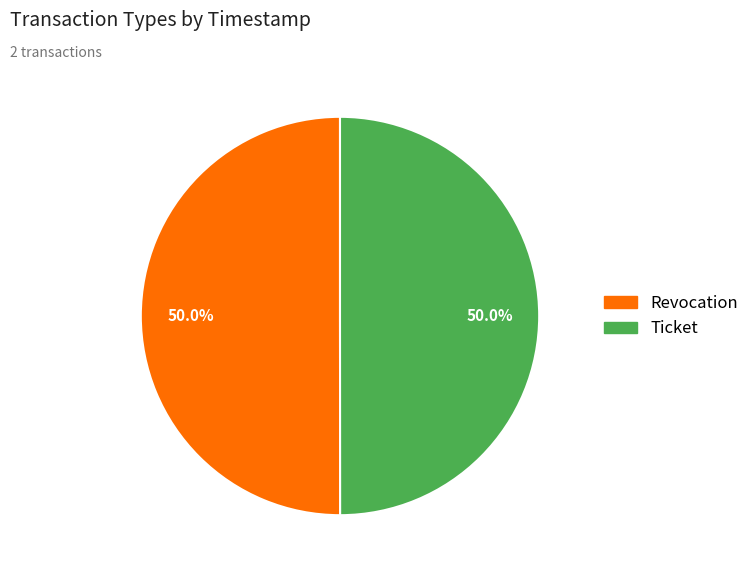

True or false: Revocation accounts for 50% of the total.

True